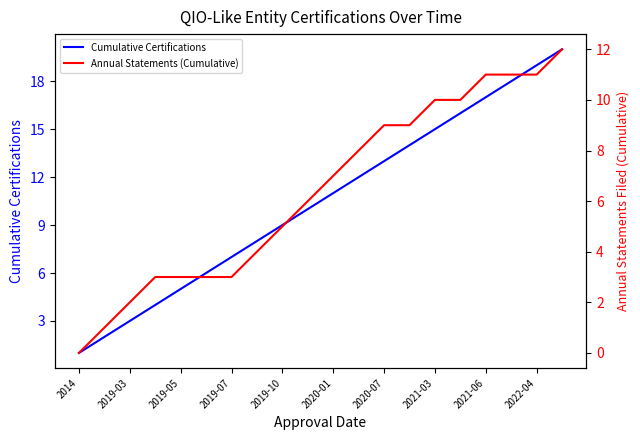

How many values in the Cumulative Certifications series are below 11?

10